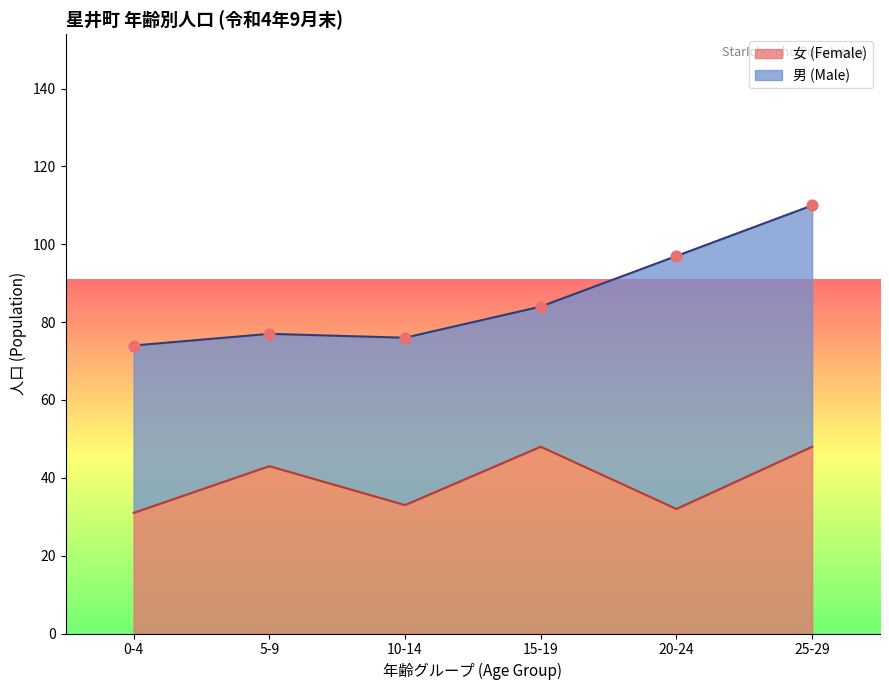

Approximately how many times larger is the value at 0-4 compared to 25-29?

0.6